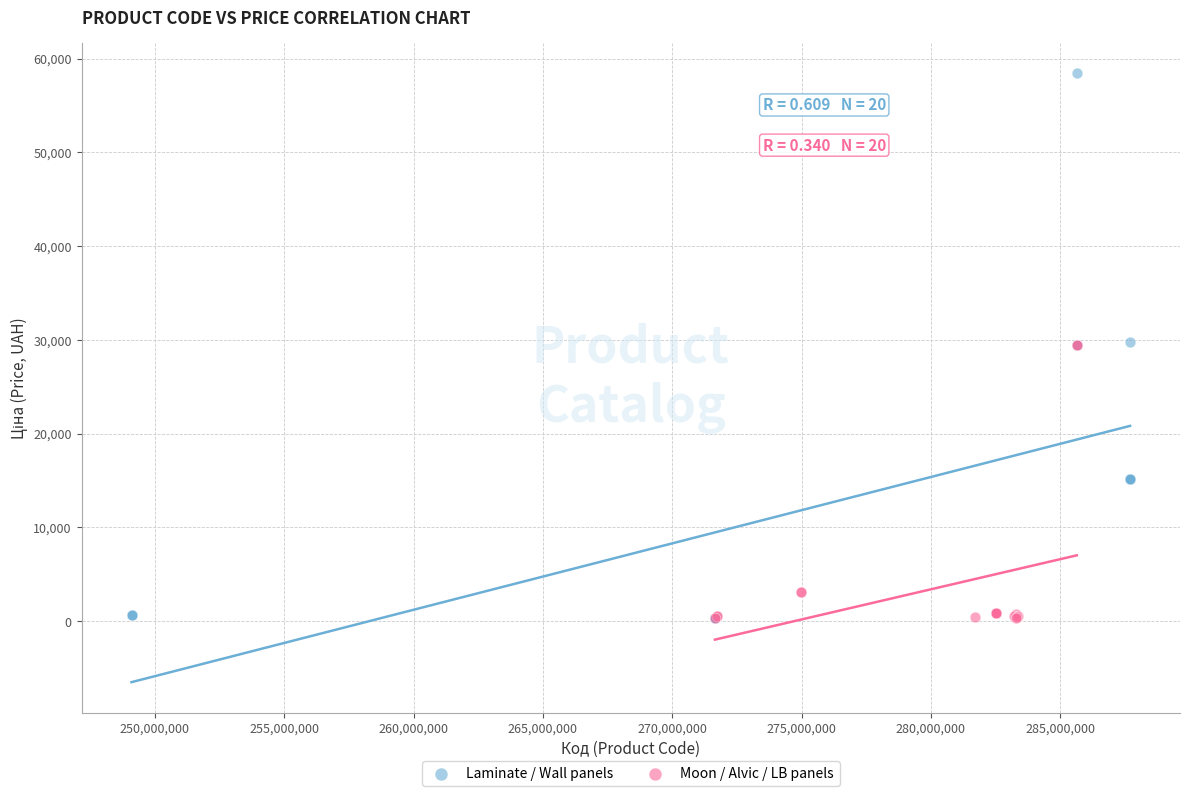

Which series has the largest Y range (max minus min)?

Laminate / Wall panels